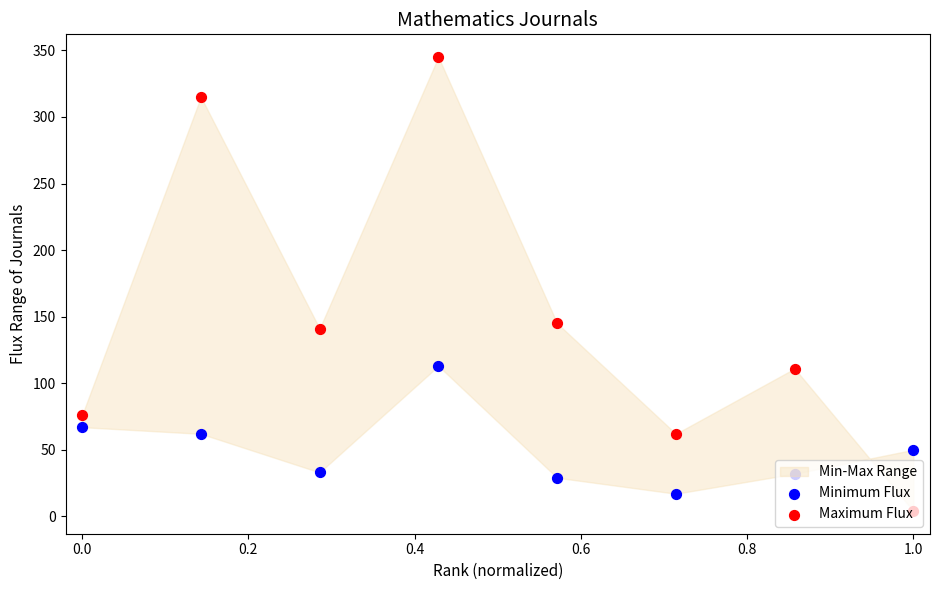

At how many categories does at least one series exceed 318?

1